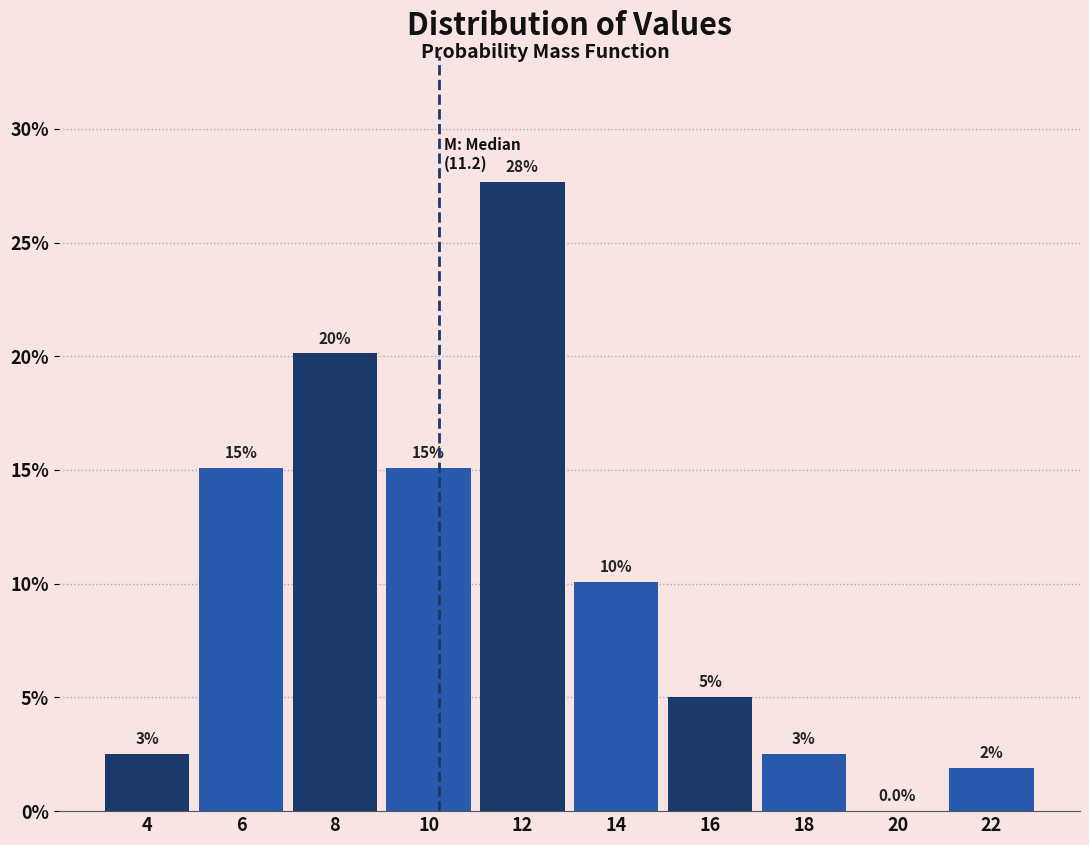

Are the bars horizontal?

No